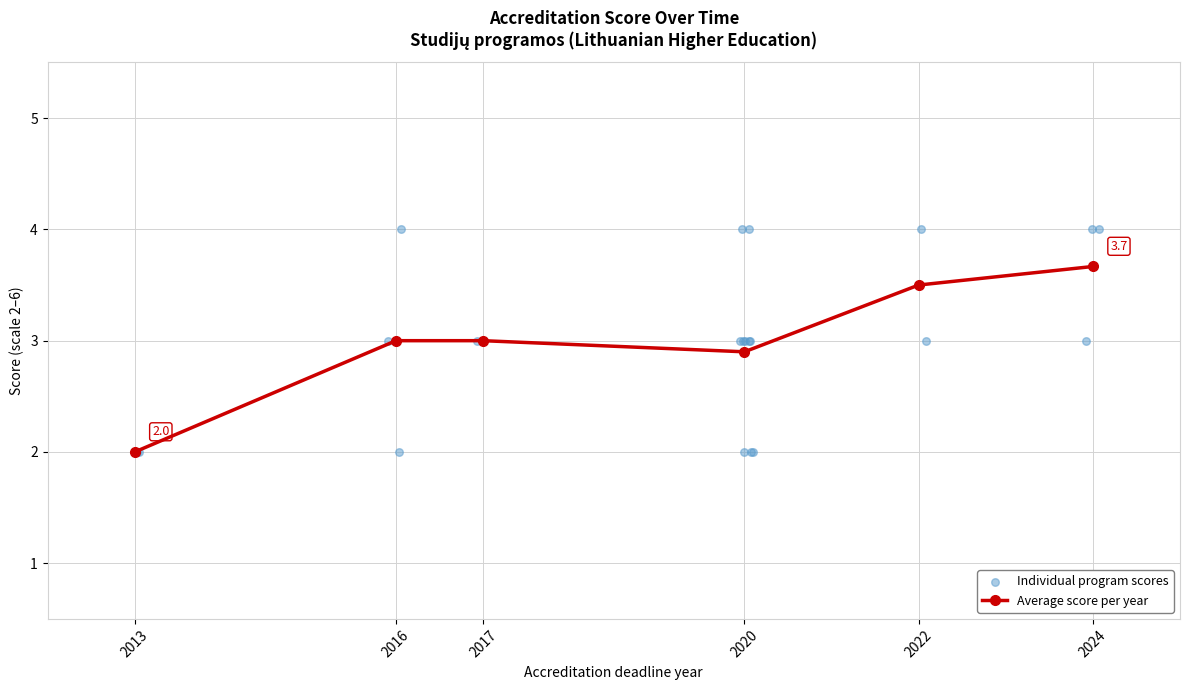

Which has a higher value, 2017 or 2022?

2022